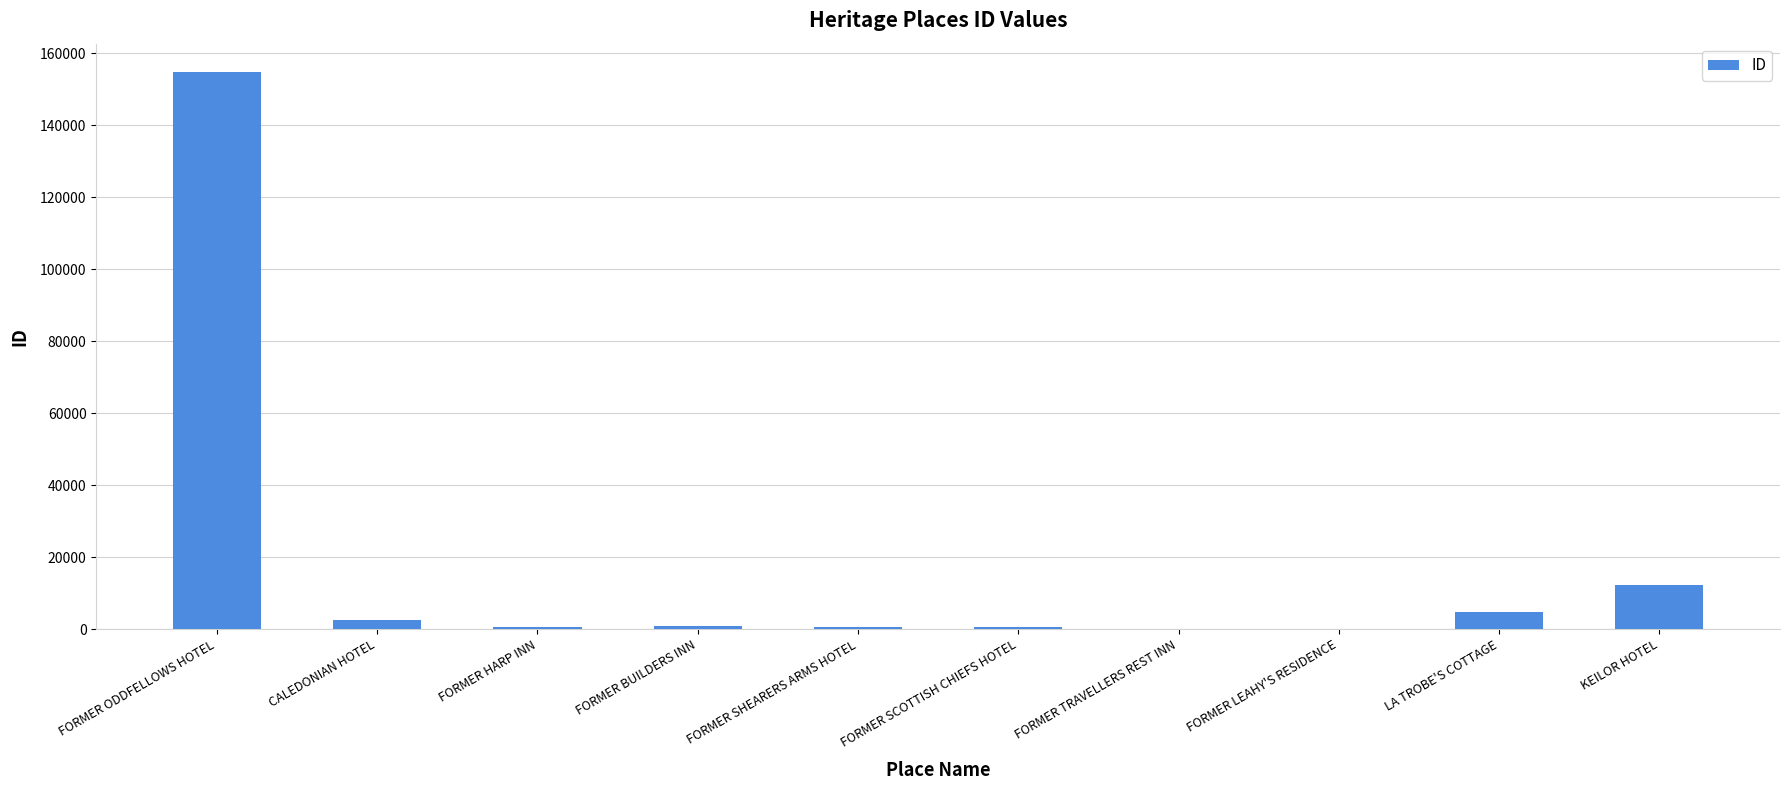

Where is the data nearest to the value 77475?

KEILOR HOTEL